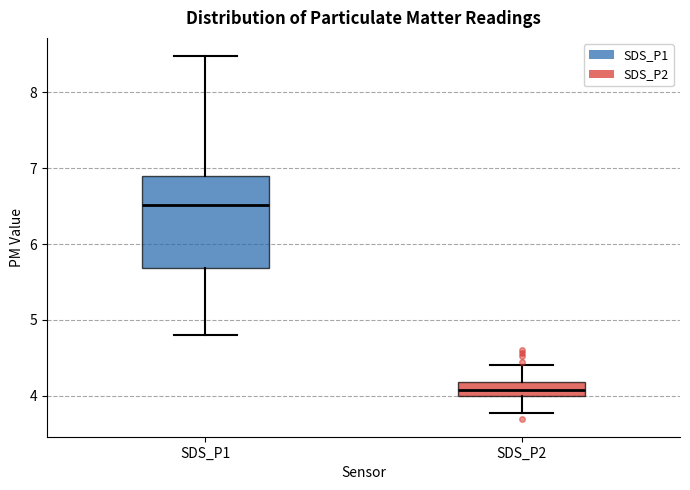

Where is the upper edge of the box for SDS_P1 on the y-axis? The values are not printed on the chart, so give them approximately, as read against the axis.

6.9